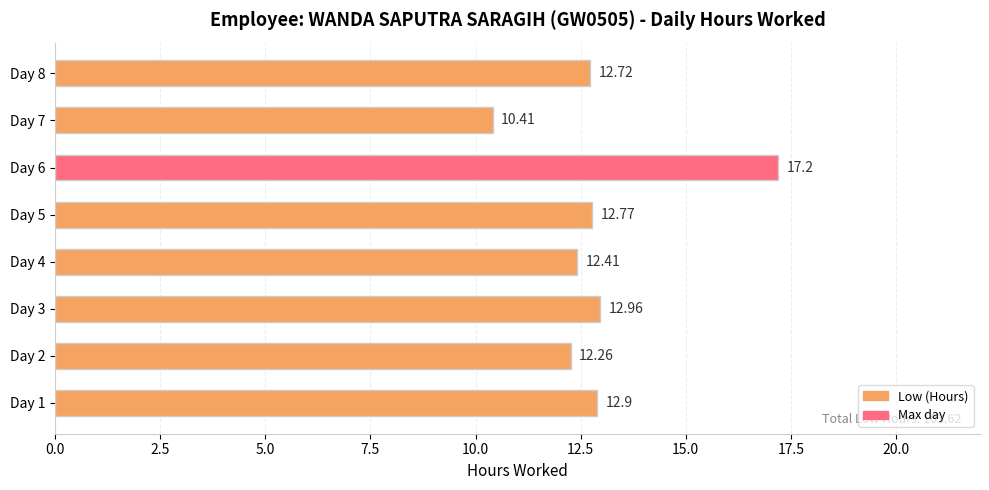

What is the sum of the values at Day 2 and Day 1?

25.2